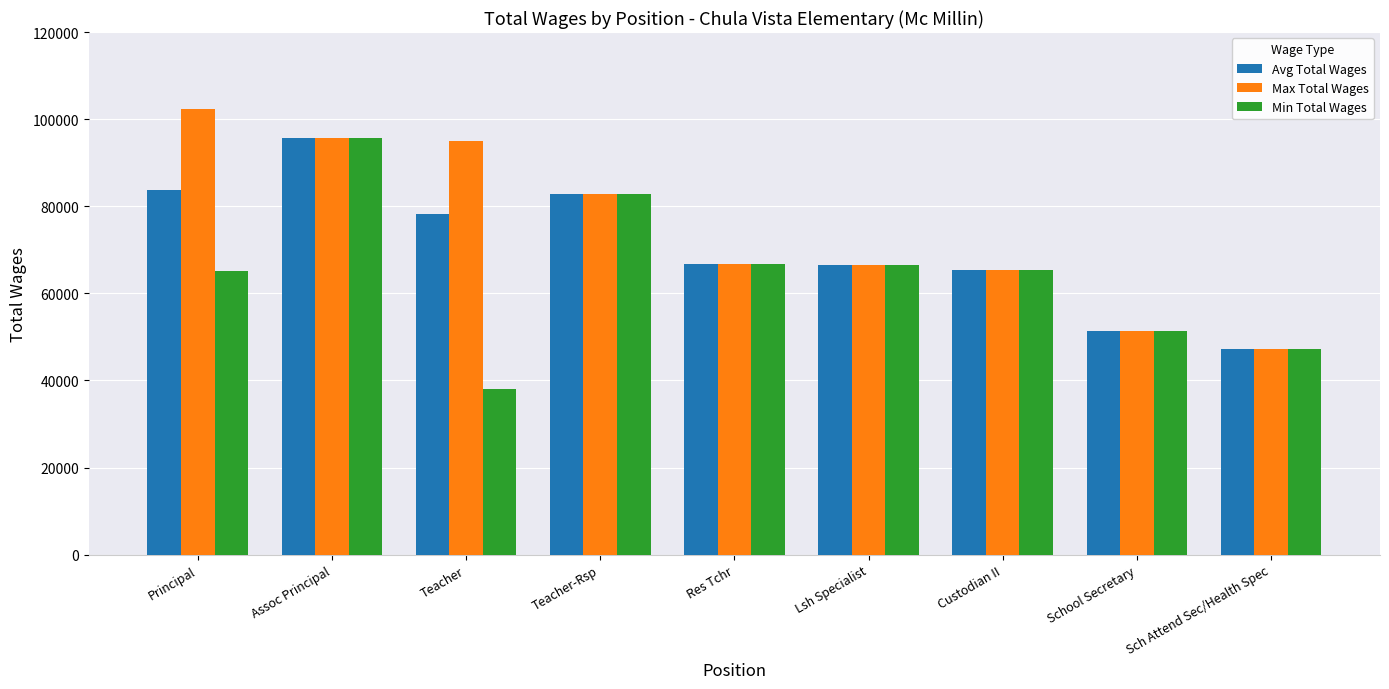

What value does the Avg Total Wages series have at Teacher-Rsp?

82922.0